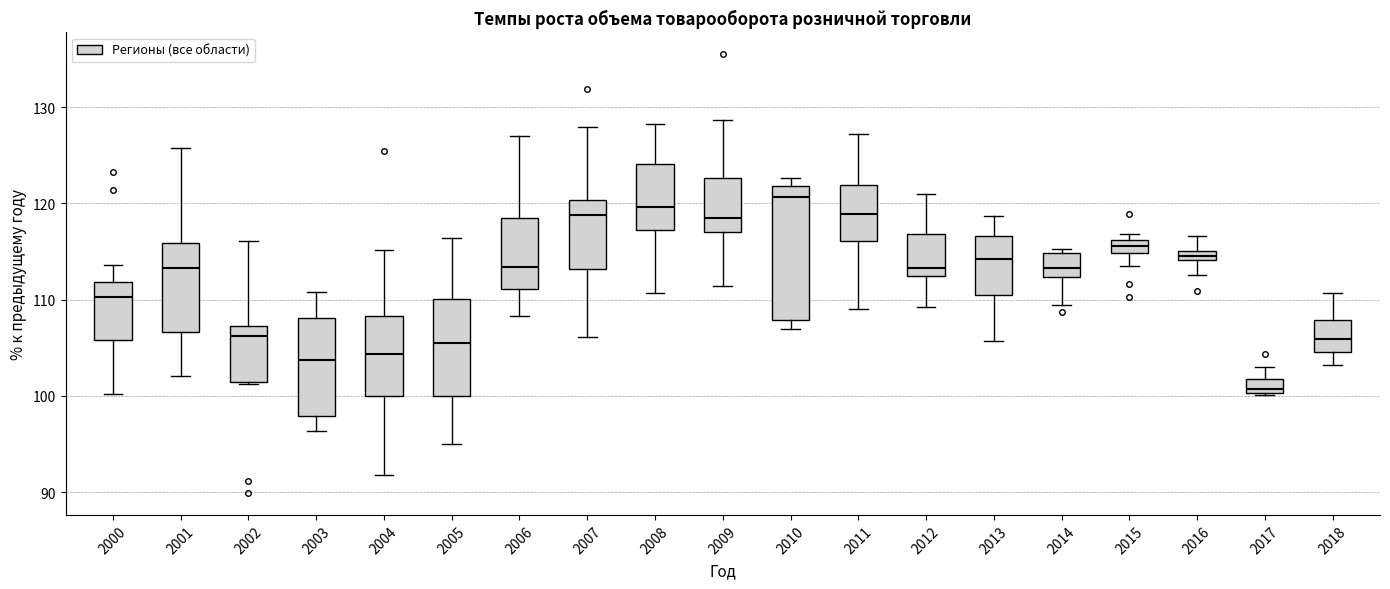

Comparing the boxes themselves (not the whiskers), which one is the tallest?

2010